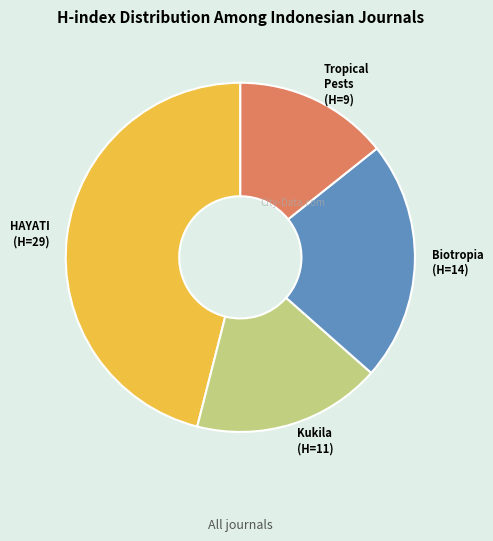

Is there any slice that represents more than half of the pie?

No